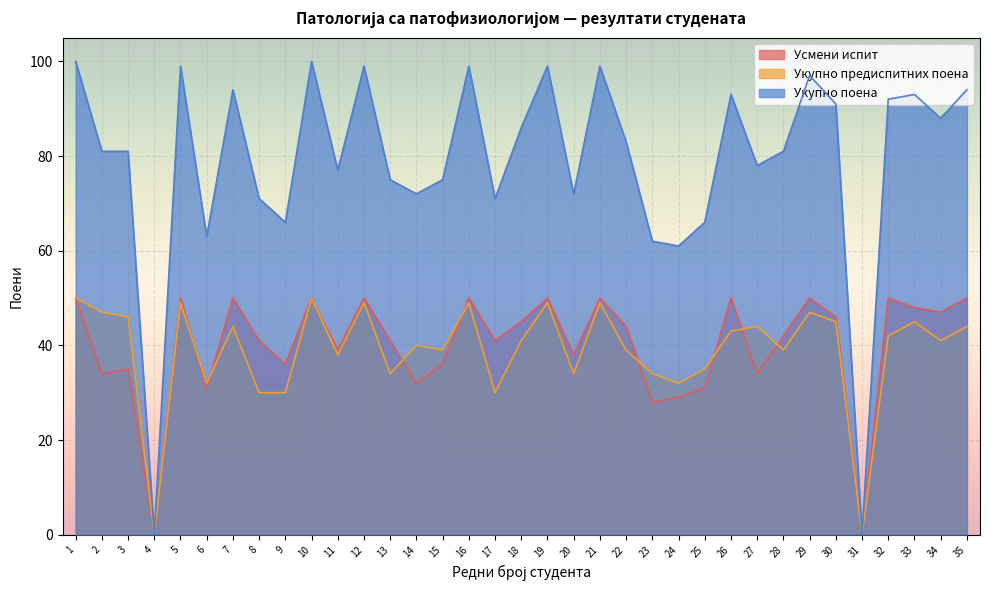

At which category does the chart reach its minimum across all series?

4